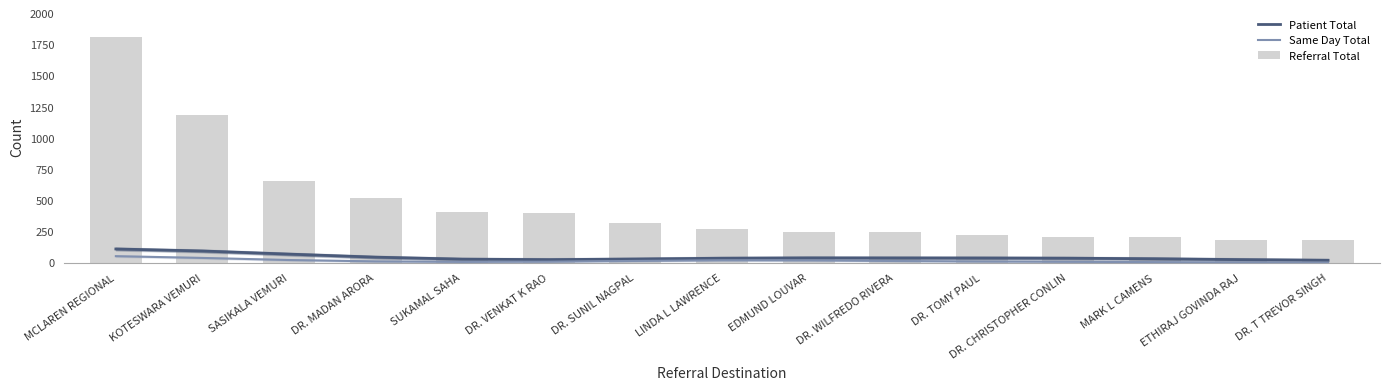

The Referral Total series shows 401.0 at DR. VENKAT K RAO. True or false?

True